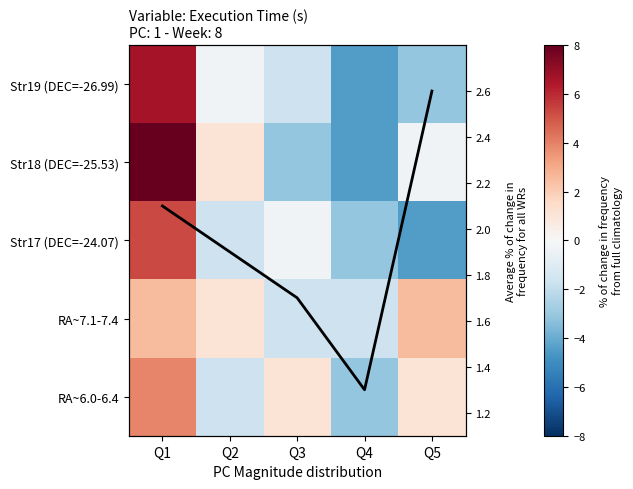

The value of RA~7.1-7.4 at Q4 is -1.7. True or false?

True